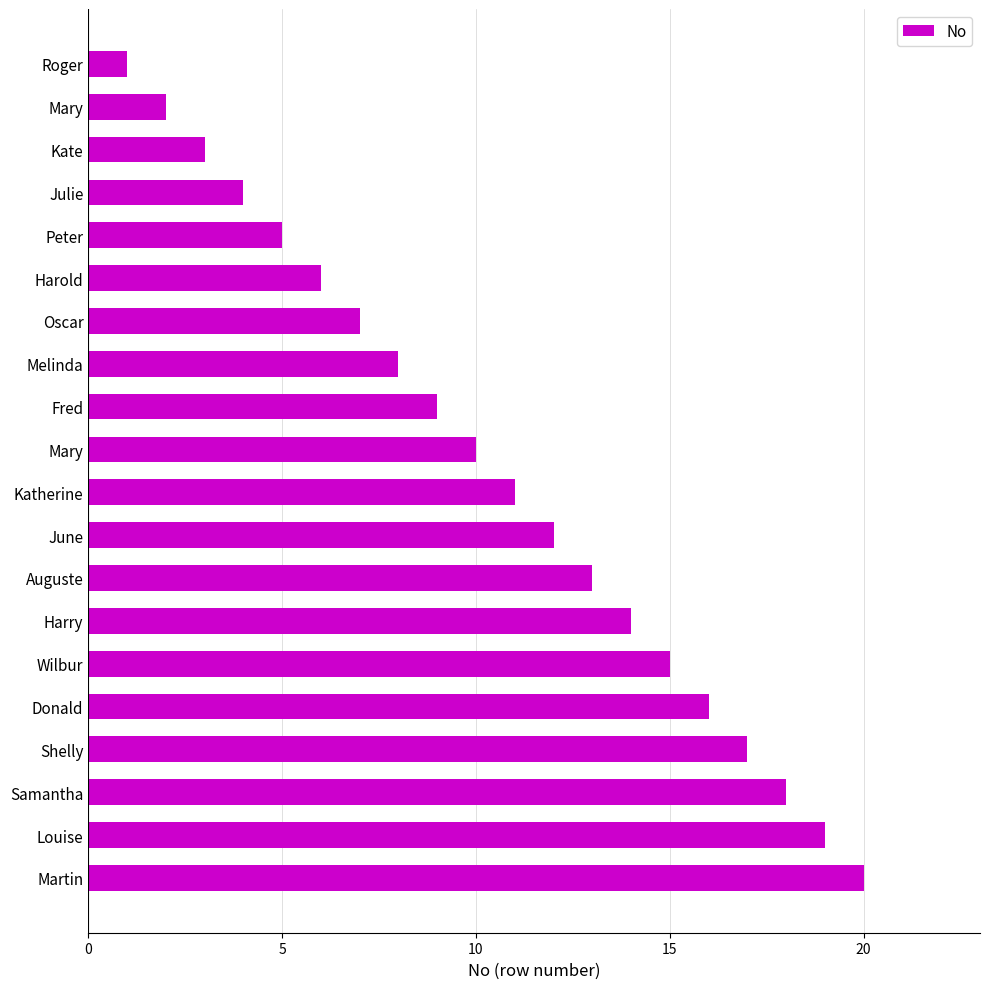

How many series are shown in this chart?

1